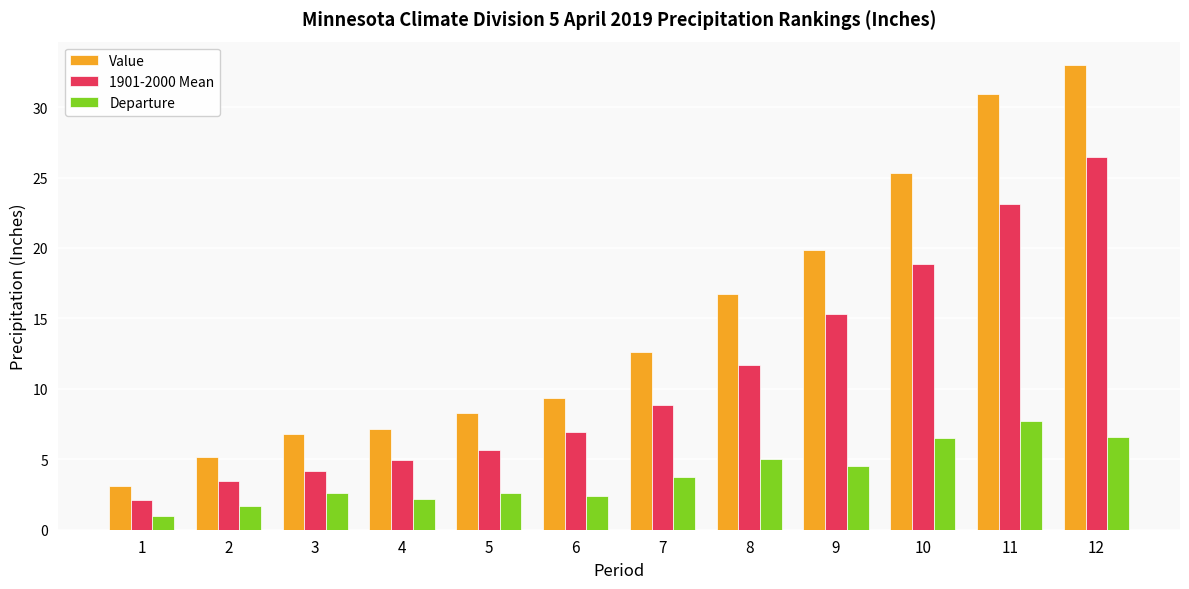

Rank the categories by 1901-2000 Mean value from highest to lowest.

12, 11, 10, 9, 8, 7, 6, 5, 4, 3, 2, 1